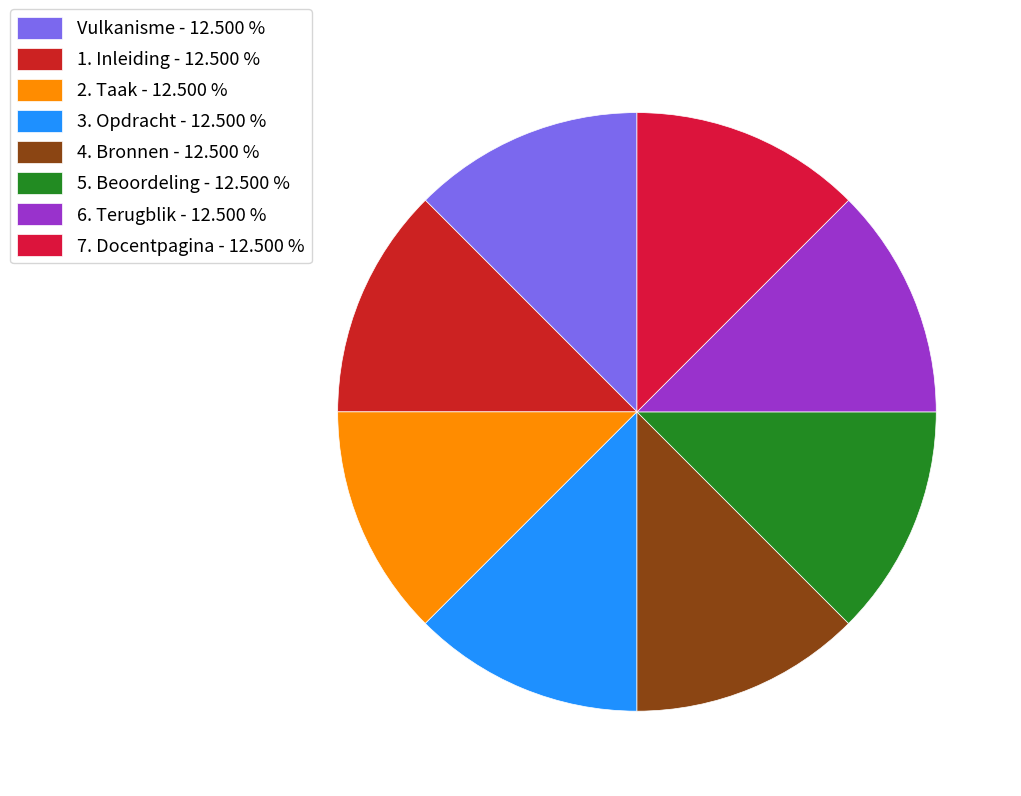

Rank the categories by value from highest to lowest.

7. Docentpagina, 6. Terugblik, 5. Beoordeling, 4. Bronnen, 3. Opdracht, 2. Taak, 1. Inleiding, Vulkanisme